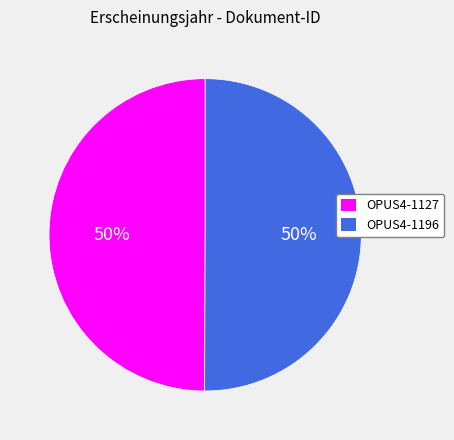

To the nearest percent, what is the combined percentage of OPUS4-1196 and OPUS4-1127?

100%